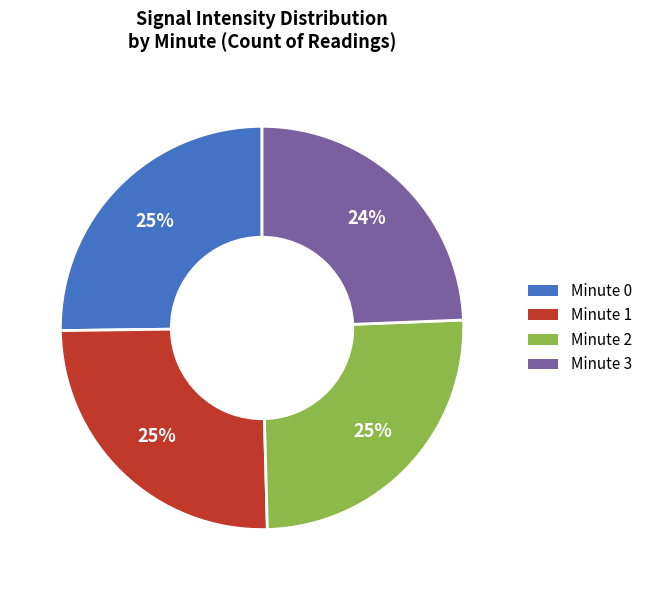

To the nearest percent, what is the average slice percentage?

25%